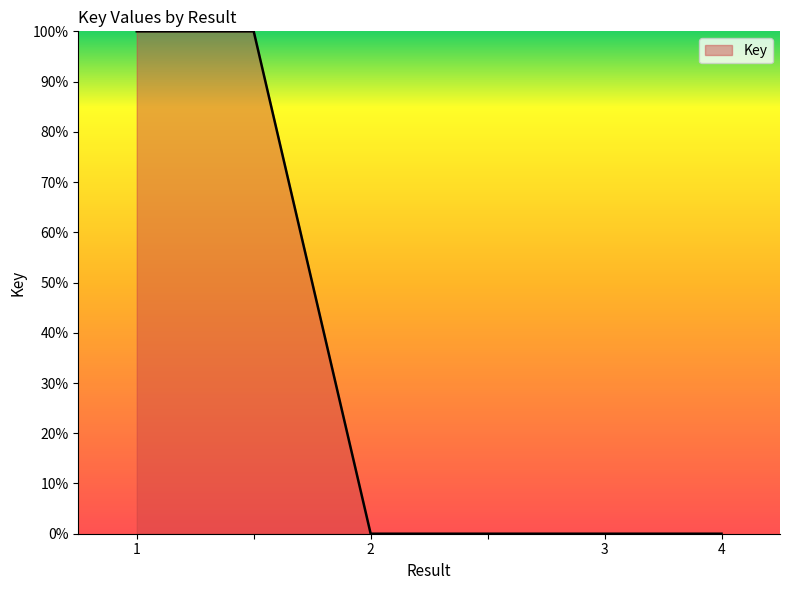

True or false: there are more than 2 points higher than both neighbors.

False